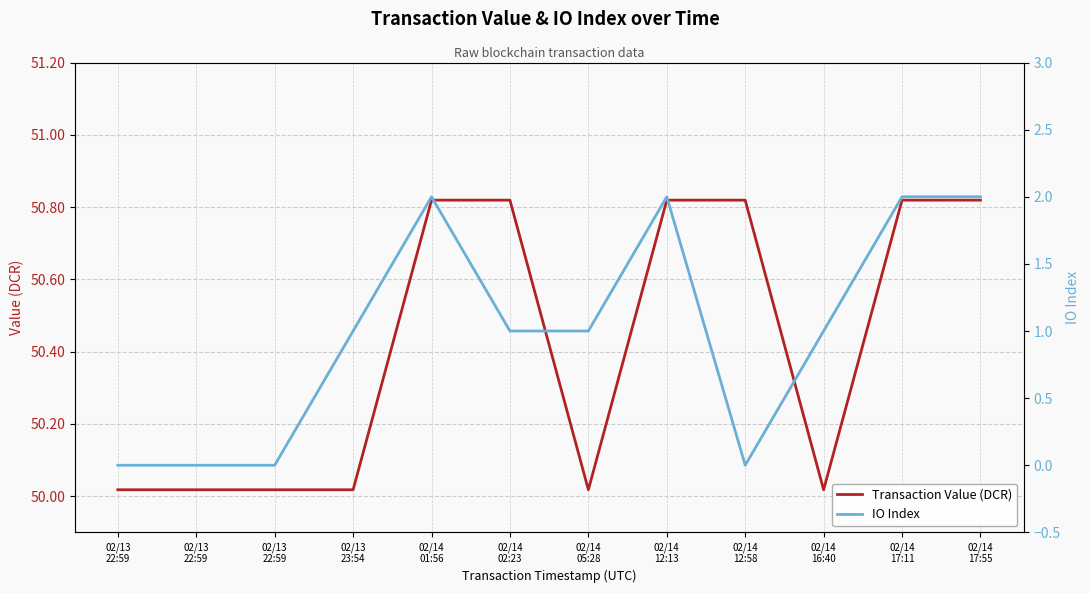

List the series in order of their overall mean, lowest first.

IO Index, Transaction Value (DCR)